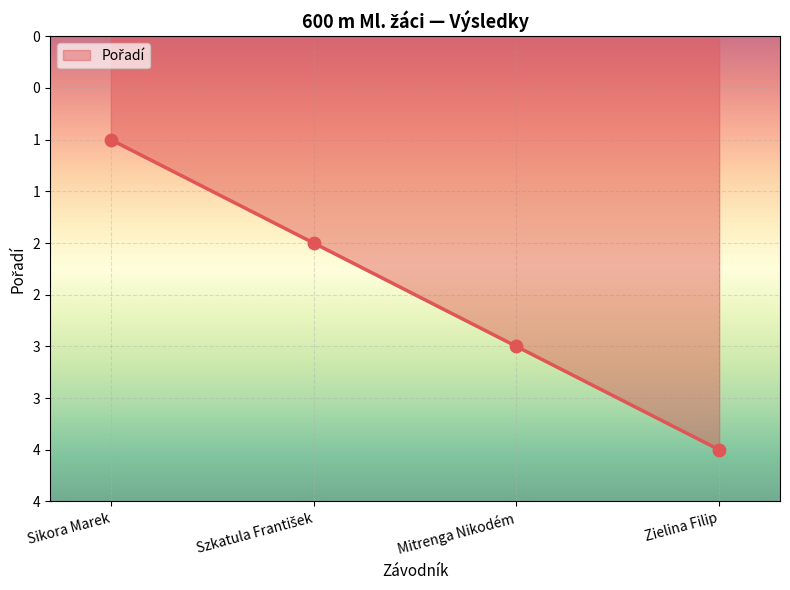

Between Szkatula František and Zielina Filip, which is larger?

Zielina Filip